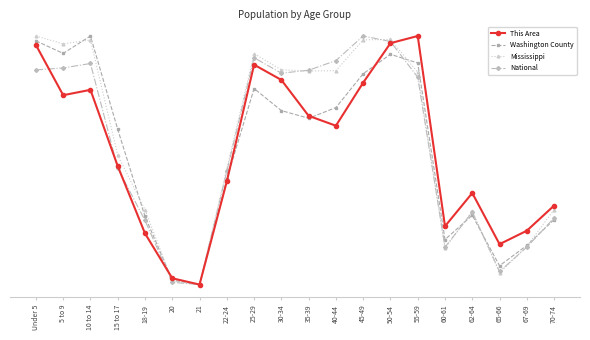

Reading left to right, list all the values displayed in this chart.

This Area: Under 5=96.4	5 to 9=76.2	10 to 14=78.3	15 to 17=47.7	18-19=20.6	20=2.5	21=0.0	22-24=41.5	25-29=88.4	30-34=82.3	35-39=67.9	40-44=63.9	45-49=81.2	50-54=97.1	55-59=100.0	60-61=23.5	62-64=36.8	65-66=16.2	67-69=21.7	70-74=31.8
Washington County: Under 5=98.0	5 to 9=93.0	10 to 14=100.0	15 to 17=62.4	18-19=27.4	20=1.8	21=0.0	22-24=42.4	25-29=78.9	30-34=70.0	35-39=66.9	40-44=71.2	45-49=84.8	50-54=92.6	55-59=89.1	60-61=18.1	62-64=27.9	65-66=7.6	67-69=15.7	70-74=26.1
Mississippi: Under 5=100.0	5 to 9=96.8	10 to 14=98.4	15 to 17=52.1	18-19=30.1	20=1.4	21=0.0	22-24=46.7	25-29=92.9	30-34=86.4	35-39=85.9	40-44=86.0	45-49=98.5	50-54=98.6	55-59=85.4	60-61=14.6	62-64=29.5	65-66=4.7	67-69=15.4	70-74=30.1
National: Under 5=86.3	5 to 9=87.1	10 to 14=88.9	15 to 17=46.9	18-19=25.8	20=0.9	21=0.0	22-24=45.5	25-29=91.2	30-34=85.0	35-39=86.2	40-44=90.1	45-49=100.0	50-54=97.8	55-59=83.4	60-61=15.0	62-64=29.1	65-66=5.3	67-69=15.0	70-74=26.8